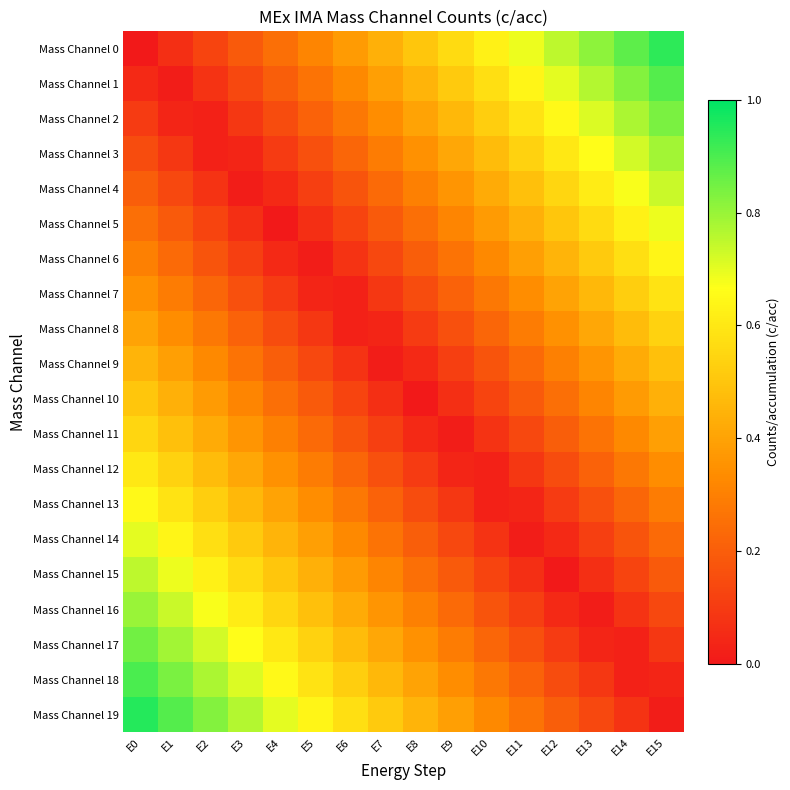

What is the total value across all series at E12?

6.5